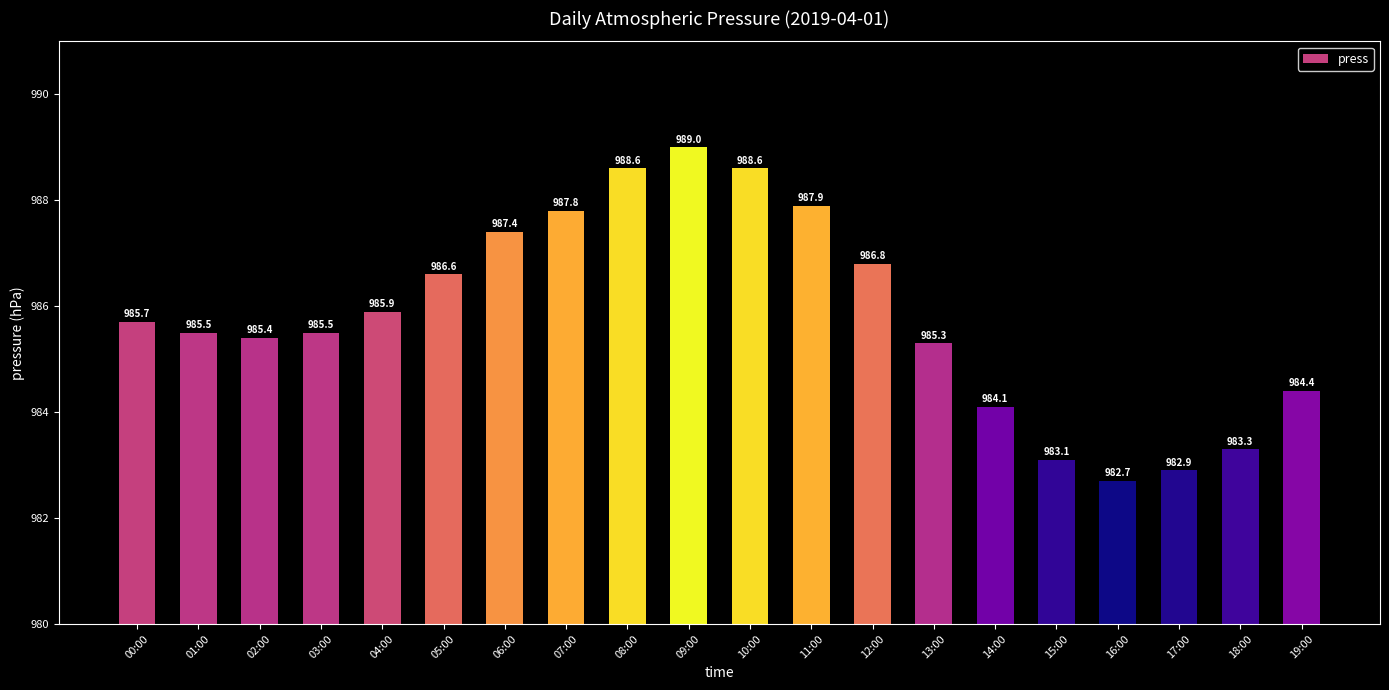

What is the smallest value displayed?

982.7